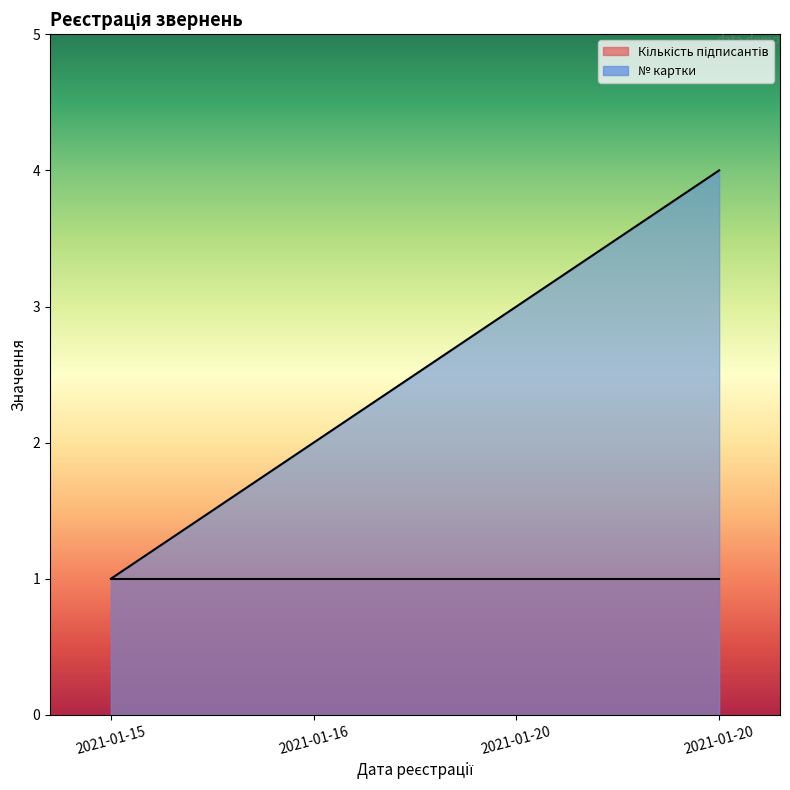

The chart shows a value of 1 at 2021-01-15. True or false?

True